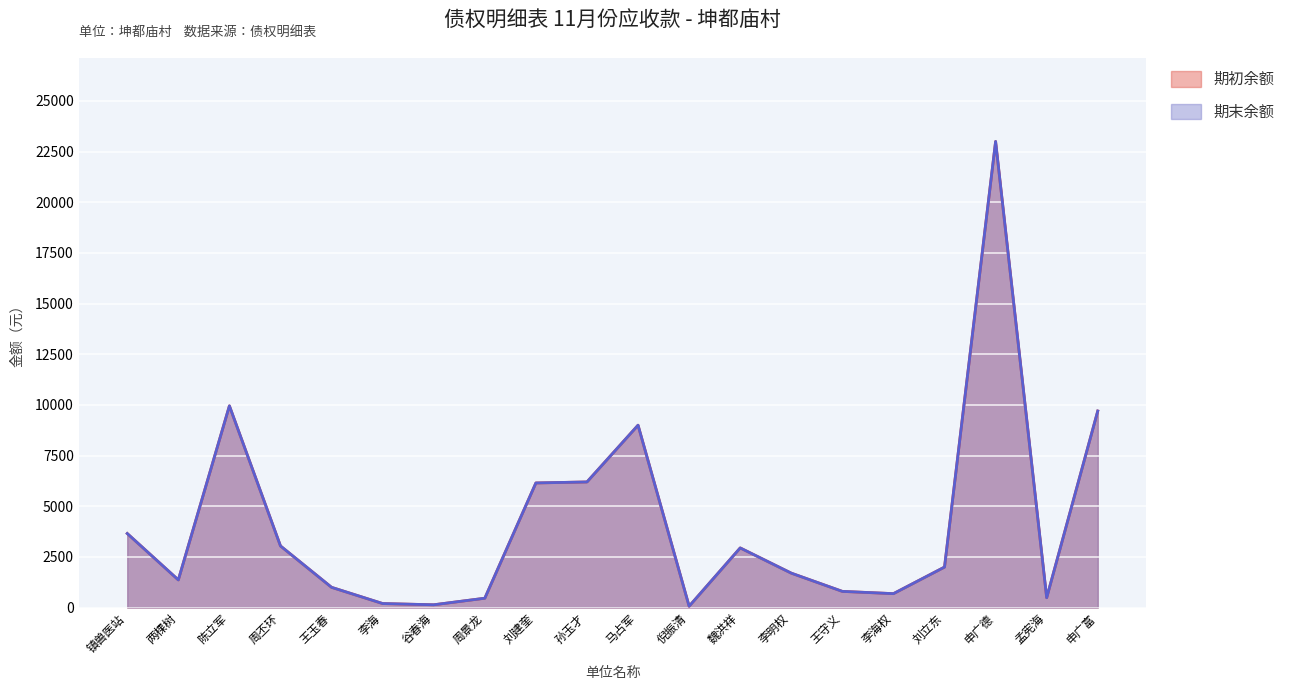

Where is 期初余额 nearest to the value 11534?

陈立军